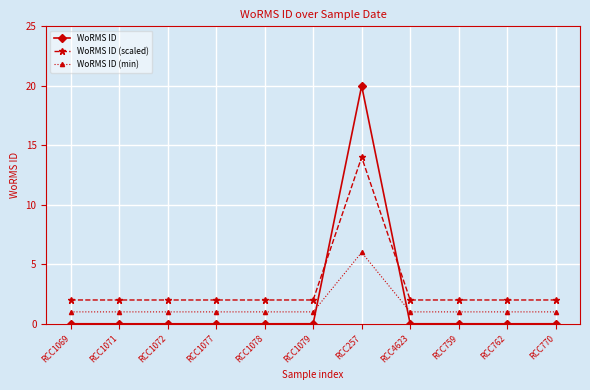

Which series has the widest spread of values?

WoRMS ID